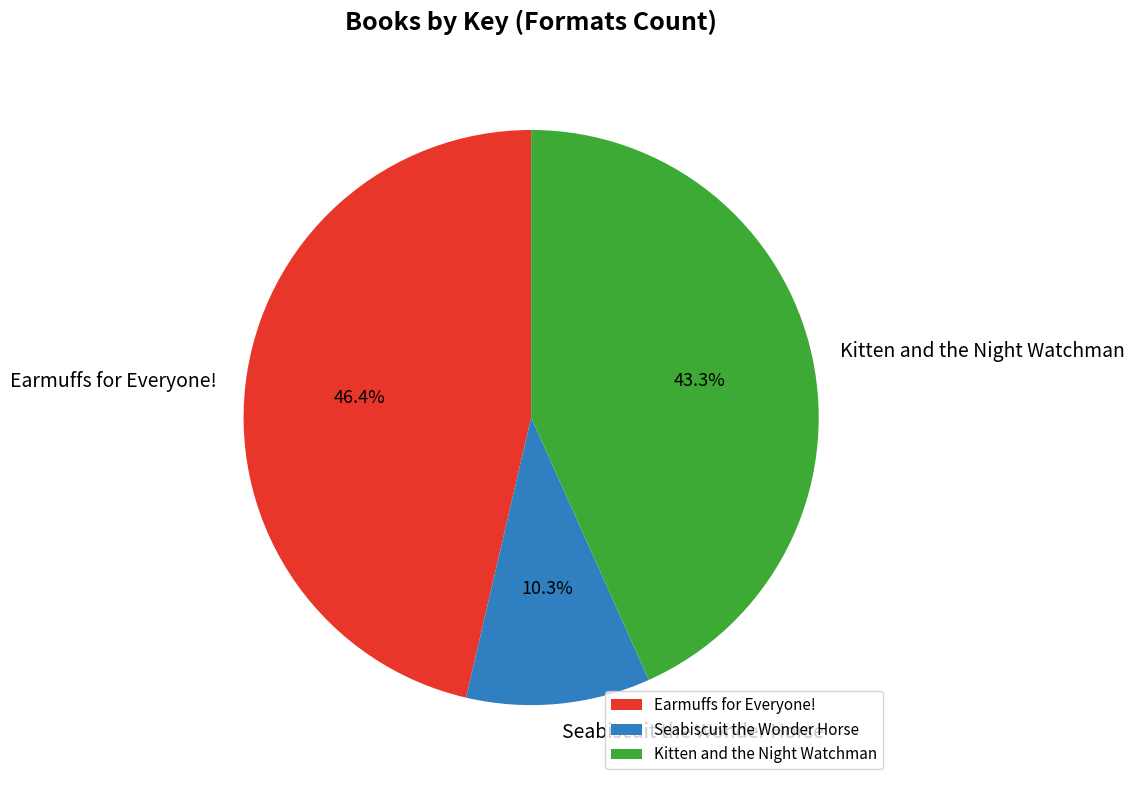

What percentage is the Earmuffs for Everyone! slice, to the nearest percent?

46%